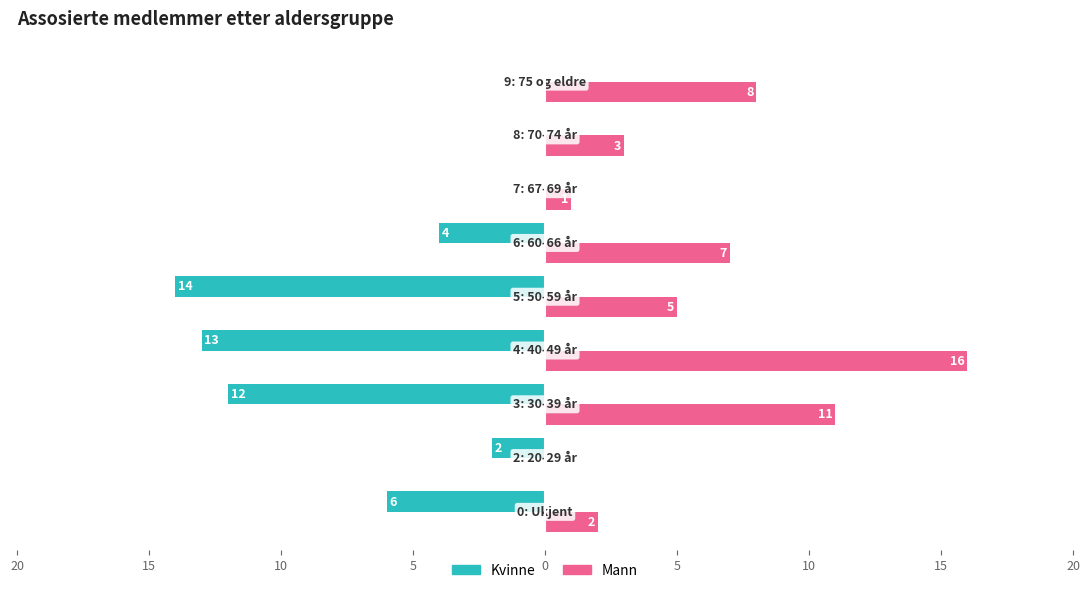

What are all the series names shown in the legend?

Kvinne, Mann